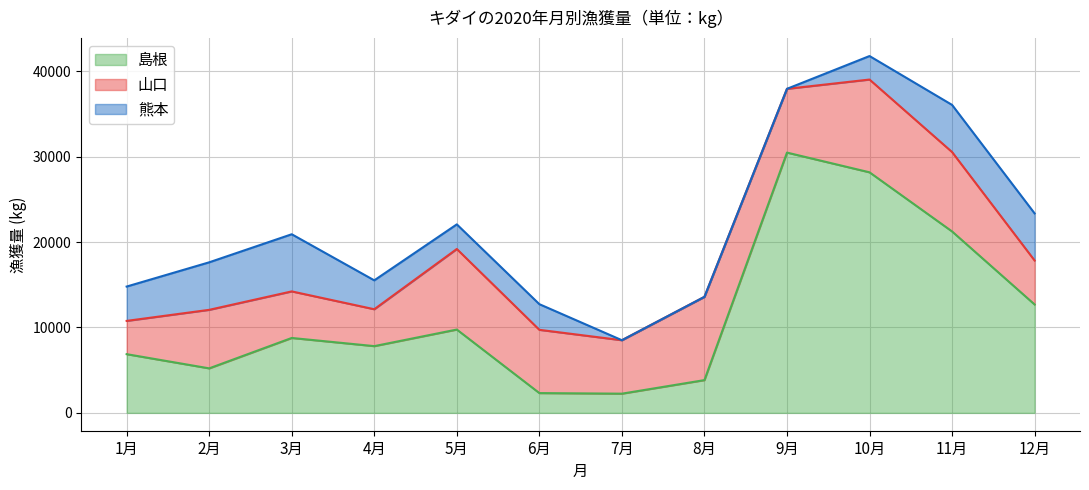

Is it true that 島根 equals 5209 at 12月?

False